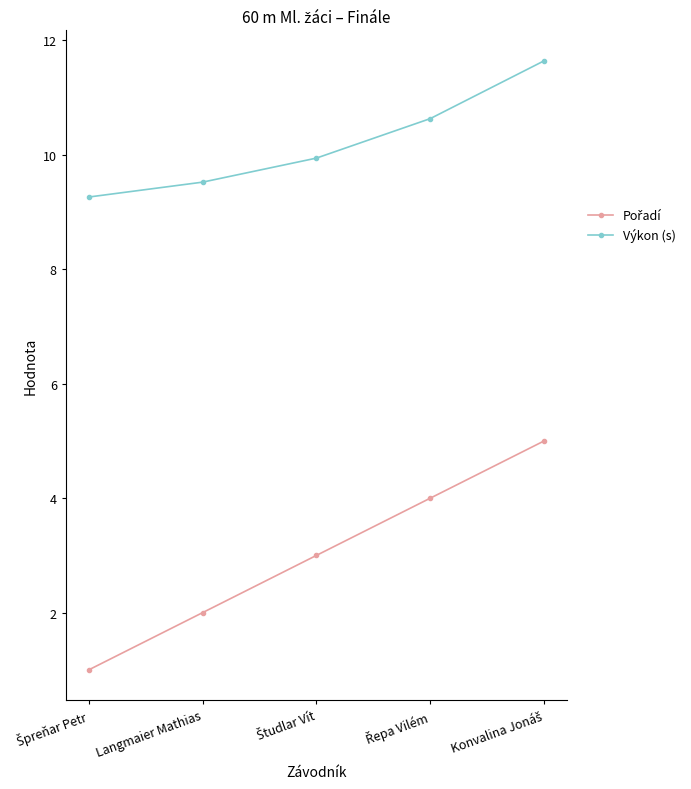

Does the chart display data point markers on the line(s)?

Yes